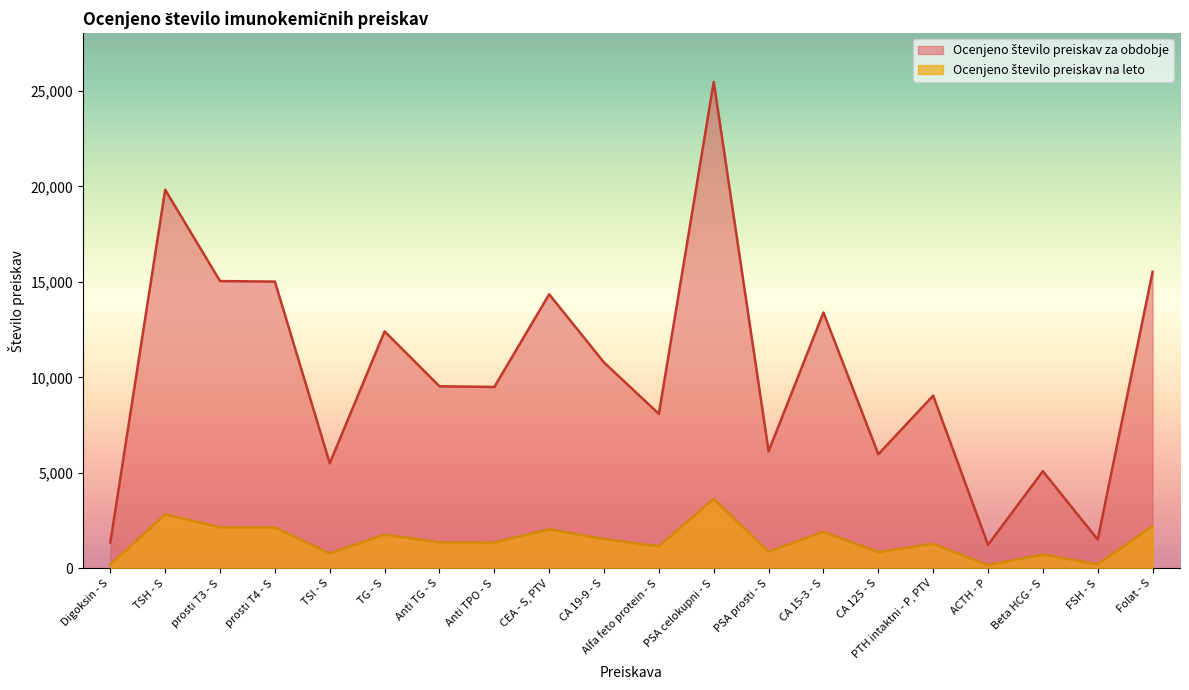

At which category is the sum across all series the highest?

PSA celokupni - S